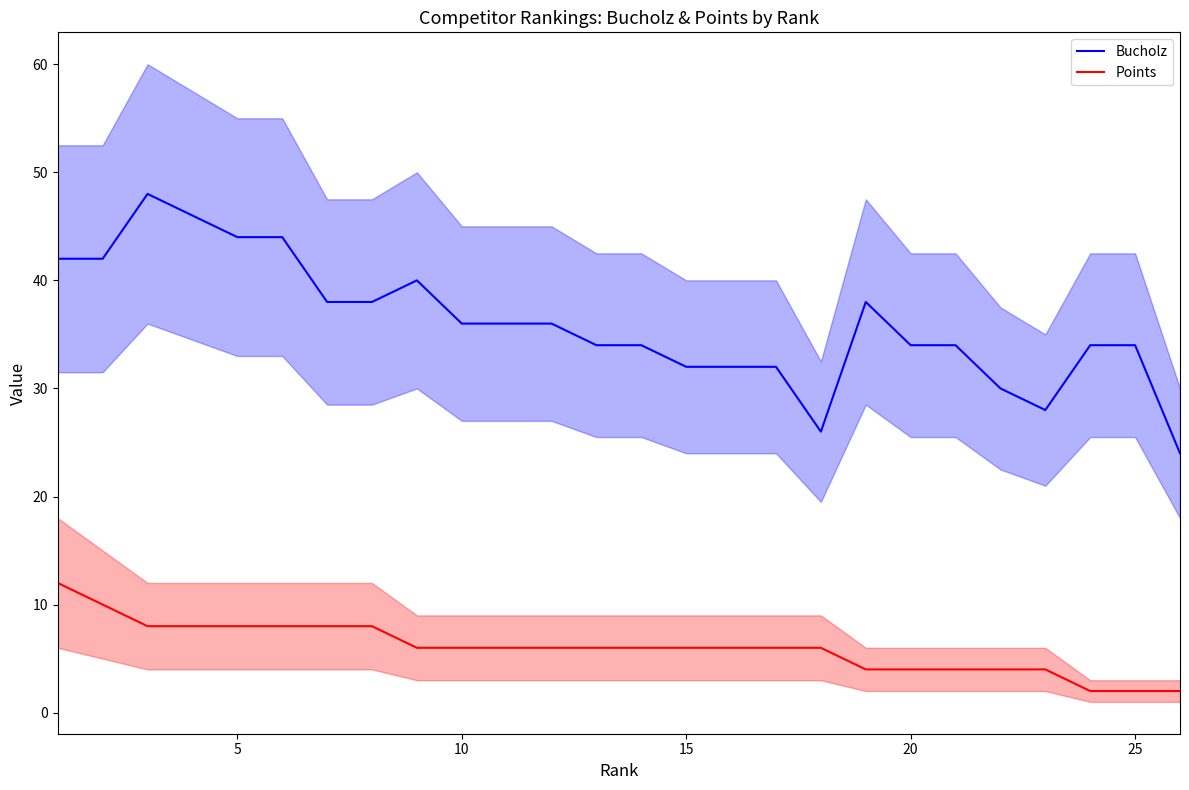

What is the smallest value displayed?

2